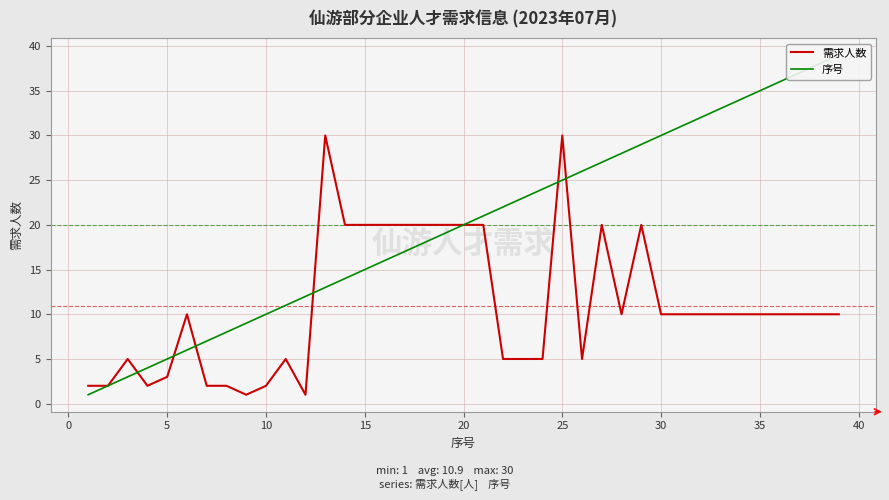

The 需求人数 series shows 20 at 20. True or false?

True